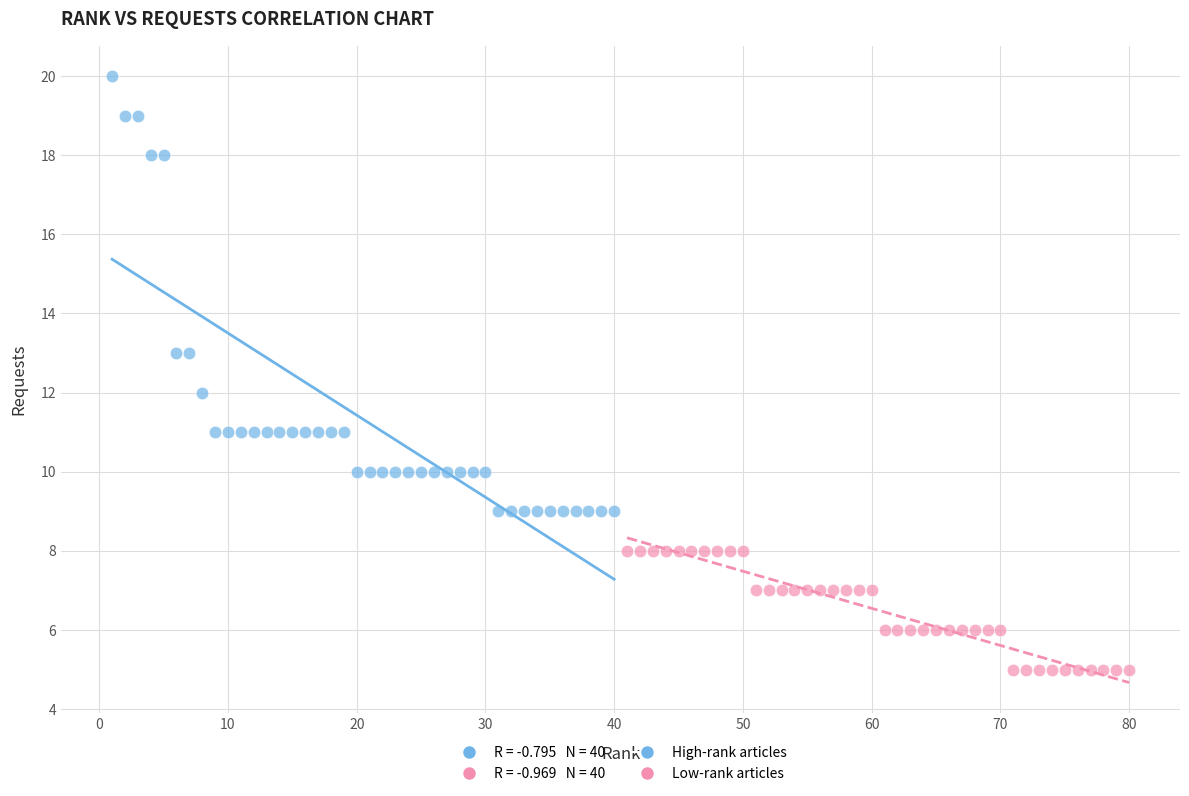

Which series has the largest Y range (max minus min)?

High-rank articles